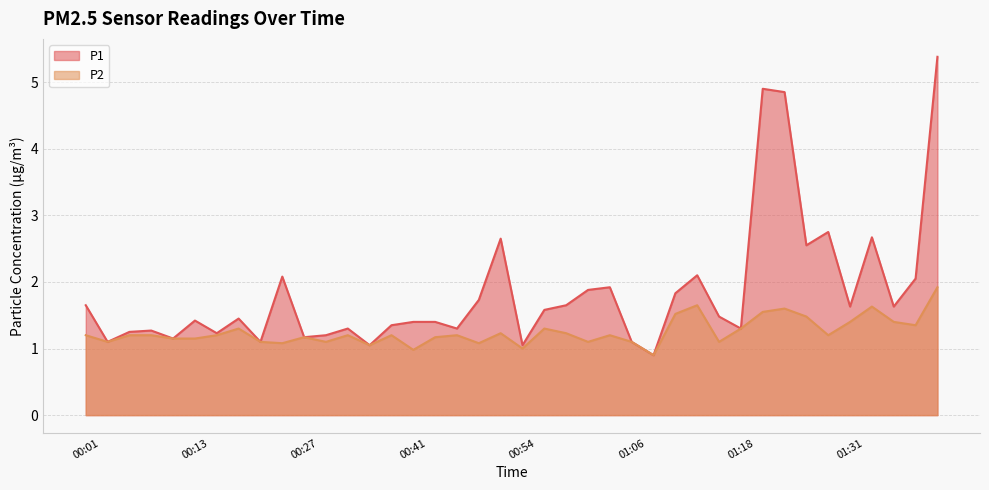

At which label is P2 closest to 1?

00:54